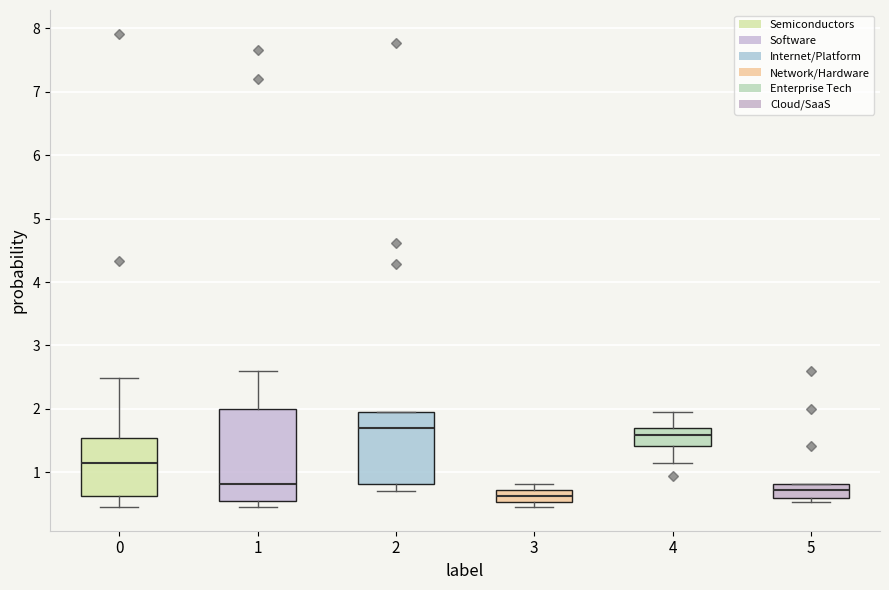

Which box has the highest median line?

2